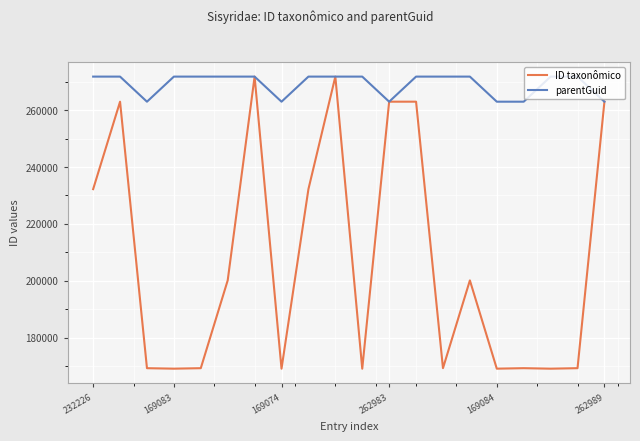

Which series has the largest total across all categories?

parentGuid